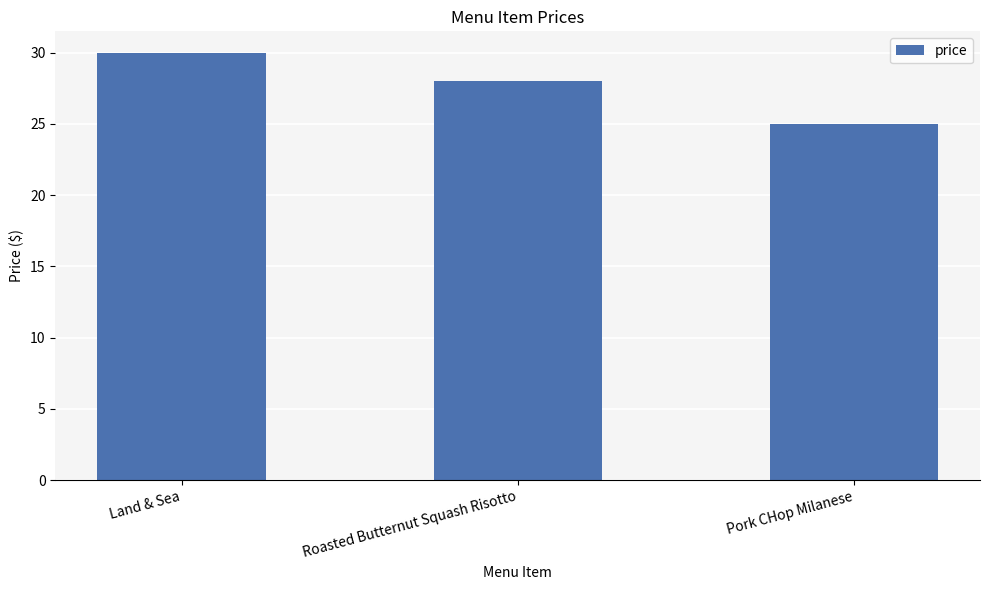

How many values are between 25 and 30?

3